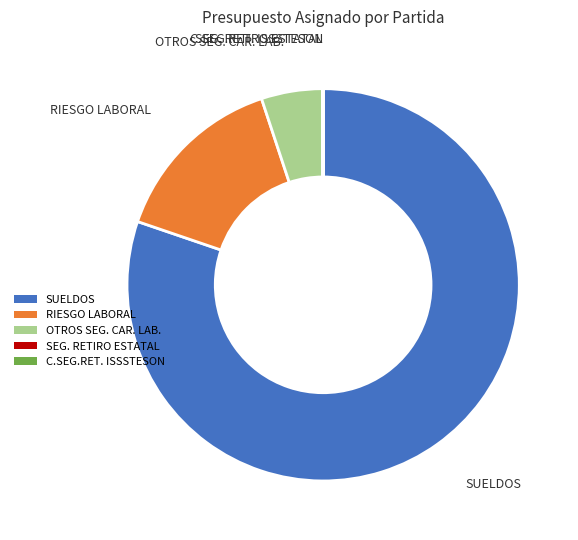

Do SUELDOS and OTROS SEG. CAR. LAB. together represent more than half of the pie?

Yes